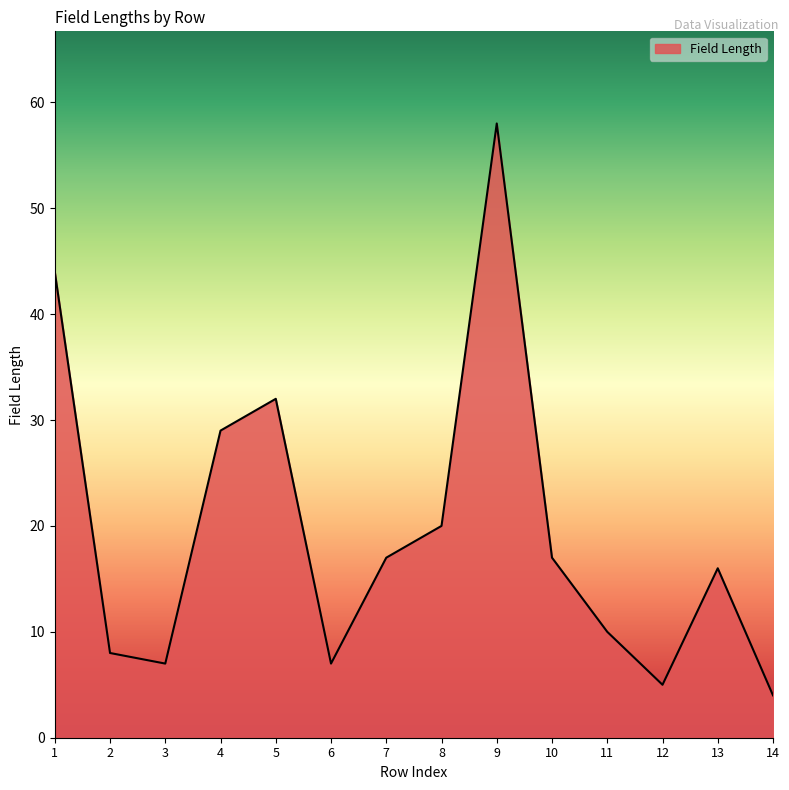

Which category has the highest value across all series?

9